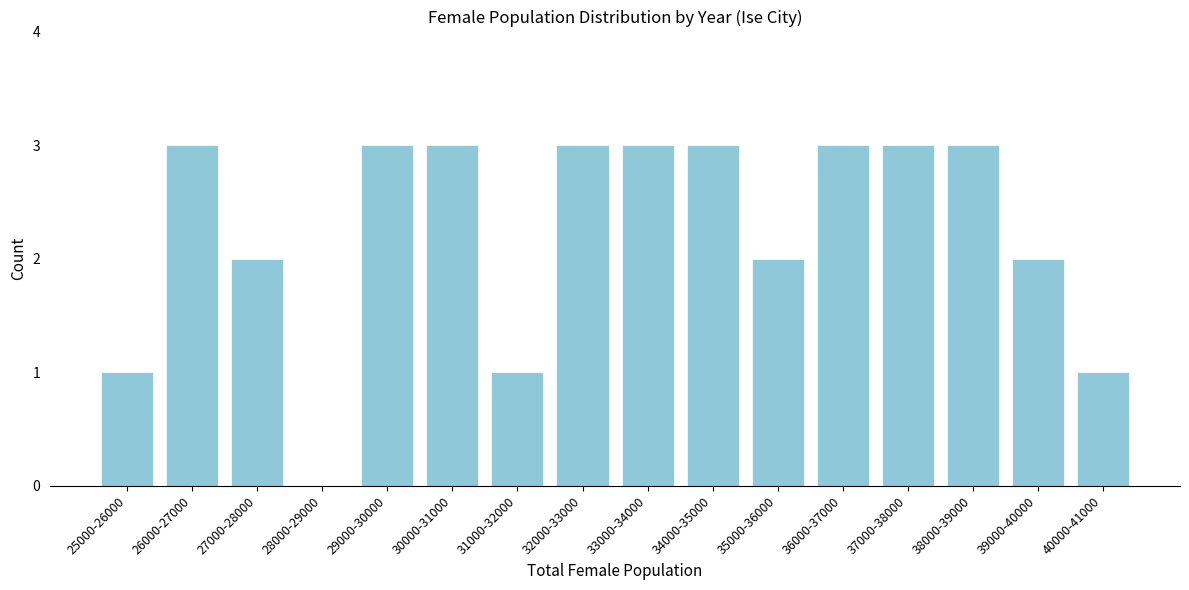

Reading left to right, transcribe all the data shown in this chart.

25000-26000=1	26000-27000=3	27000-28000=2	28000-29000=0	29000-30000=3	30000-31000=3	31000-32000=1	32000-33000=3	33000-34000=3	34000-35000=3	35000-36000=2	36000-37000=3	37000-38000=3	38000-39000=3	39000-40000=2	40000-41000=1